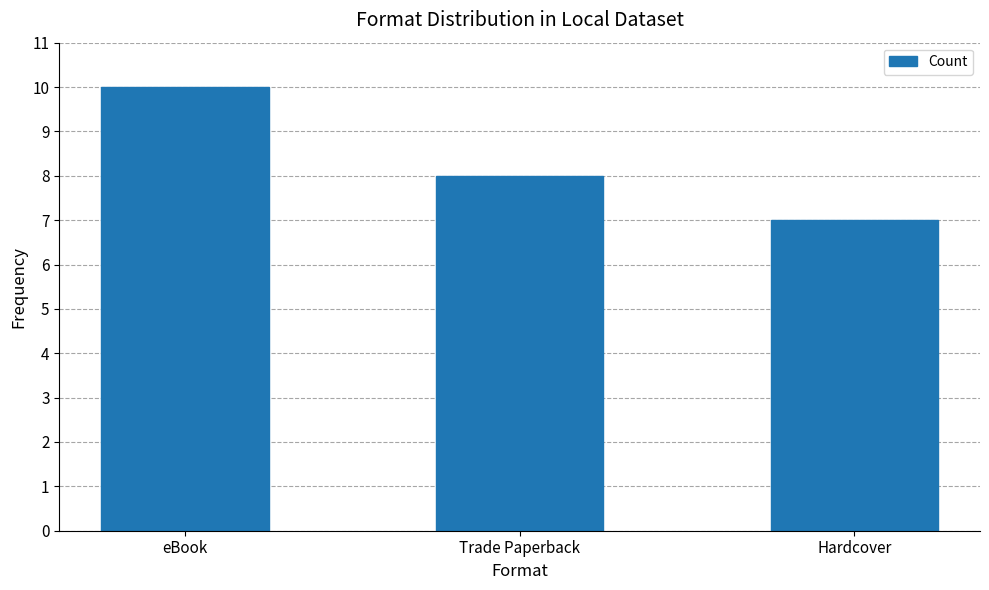

What is the maximum value shown in the chart?

10